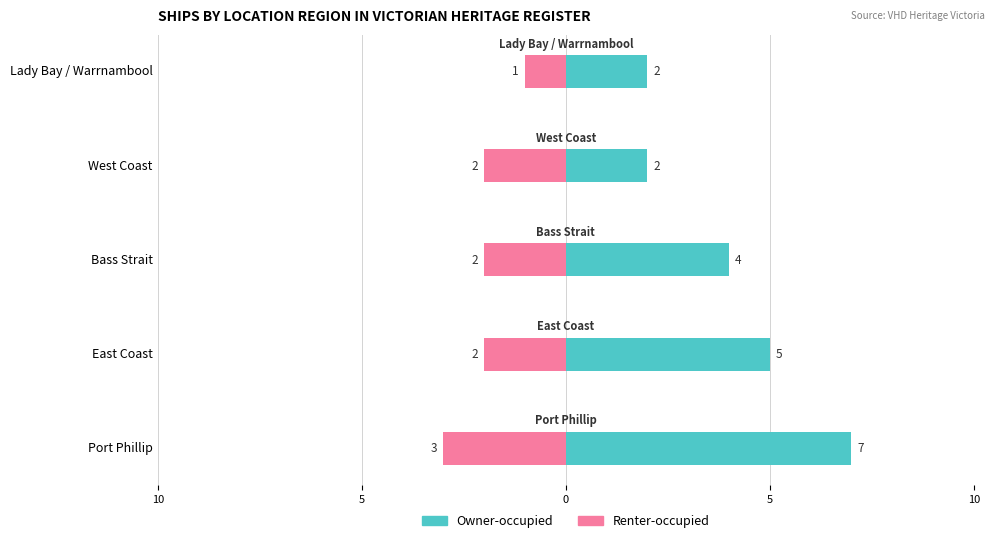

What is the sum of all Owner-occupied values?

20